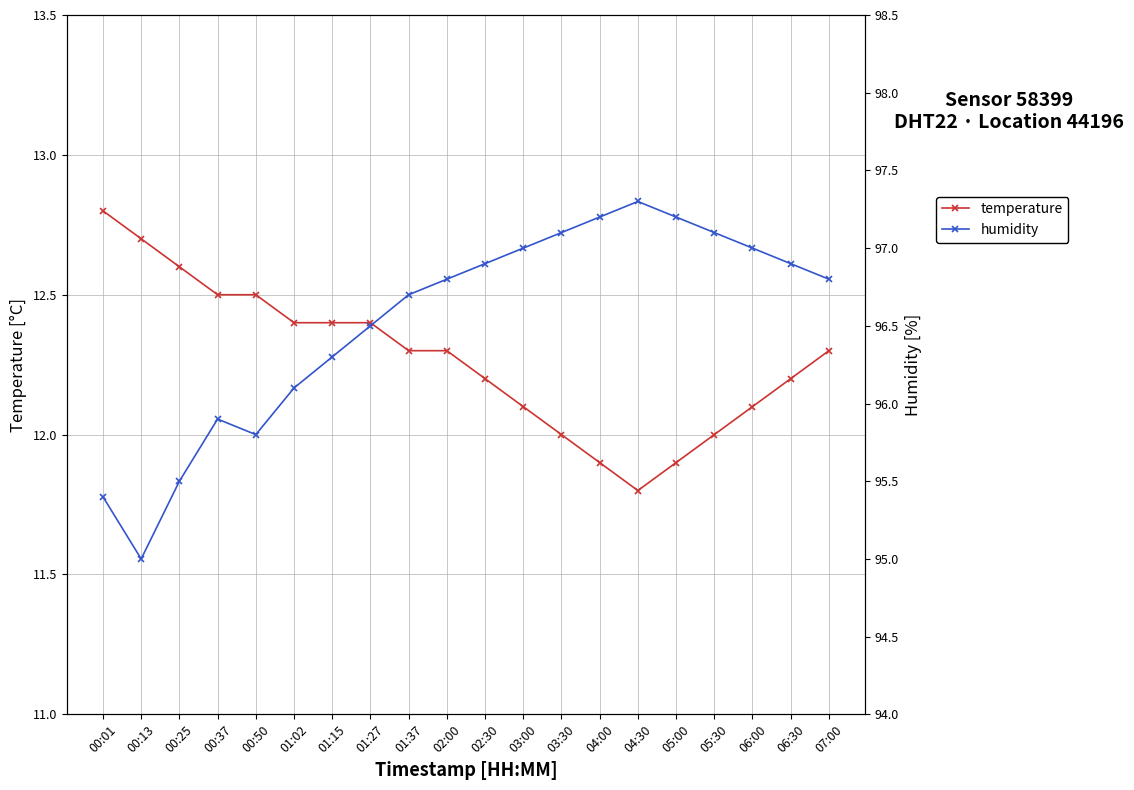

True or false: temperature has a value of 12.0 at 03:30.

True